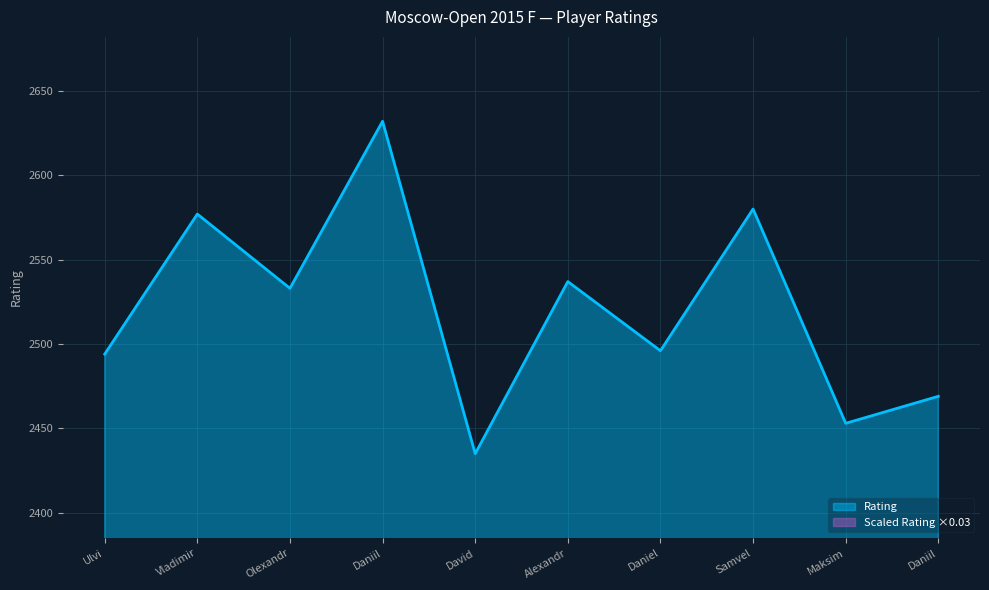

What is the label of the 3rd point from the left?

Olexandr